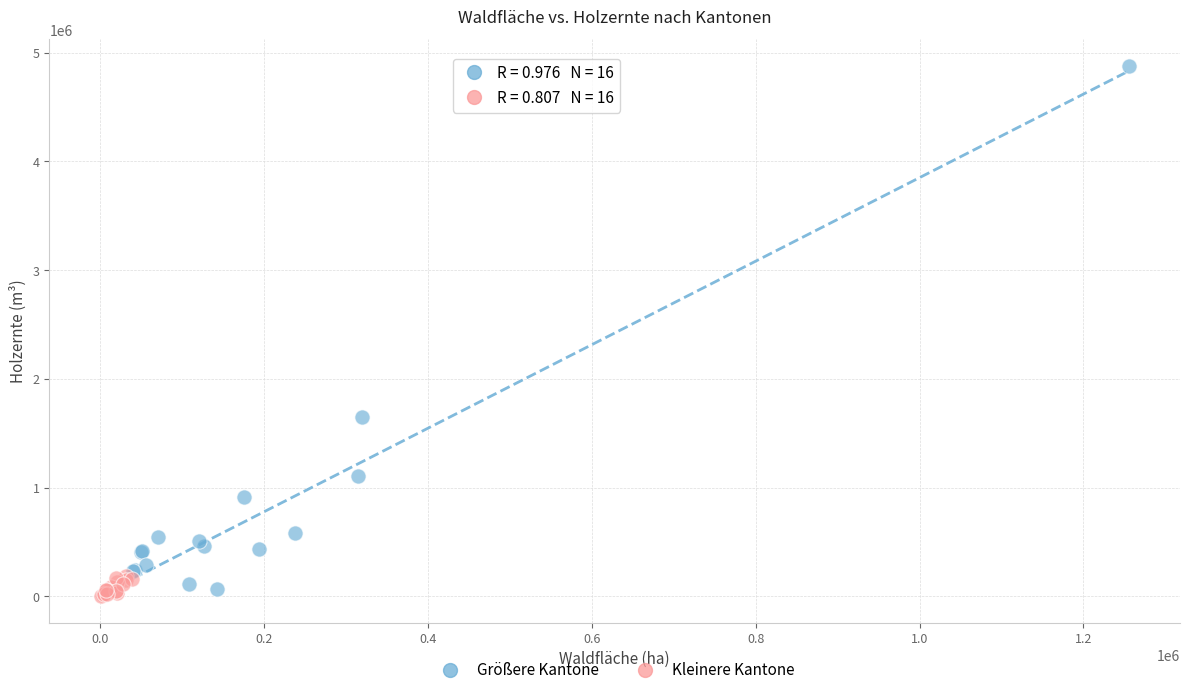

Which series reaches the maximum Y coordinate?

Größere Kantone